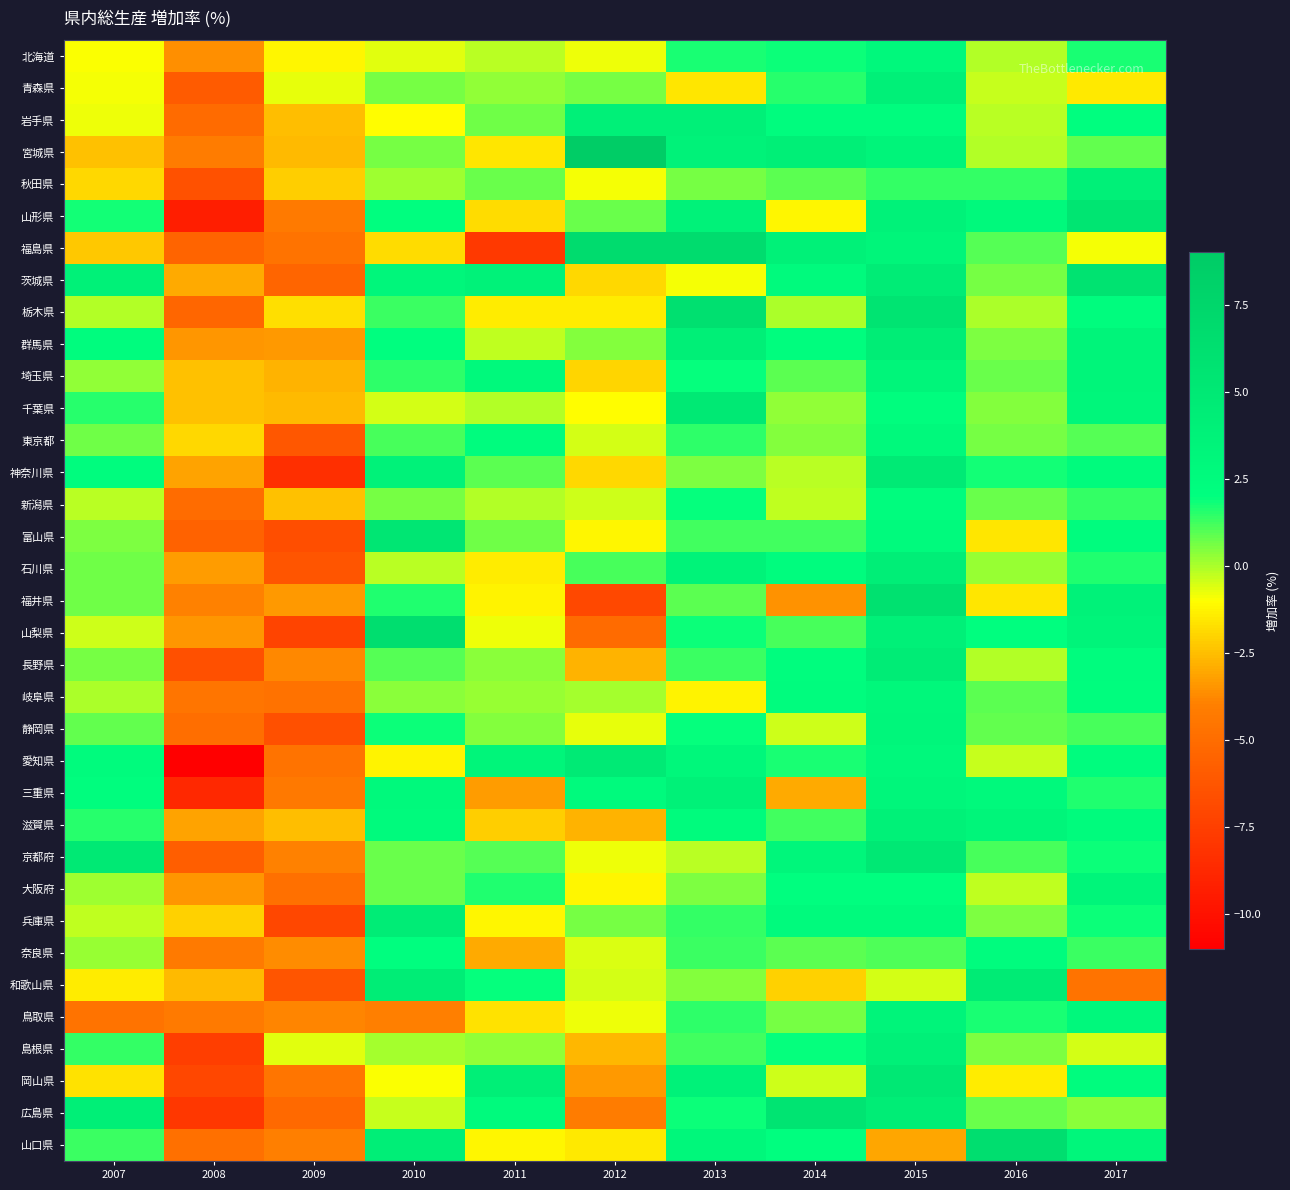

Rank the series at 2012 from lowest to highest value.

福井県, 山梨県, 広島県, 岡山県, 滋賀県, 長野県, 島根県, 埼玉県, 茨城県, 神奈川県, 山口県, 栃木県, 大阪府, 富山県, 千葉県, 秋田県, 京都府, 鳥取県, 北海道, 静岡県, 奈良県, 東京都, 和歌山県, 新潟県, 岐阜県, 群馬県, 兵庫県, 青森県, 山形県, 石川県, 三重県, 岩手県, 愛知県, 福島県, 宮城県